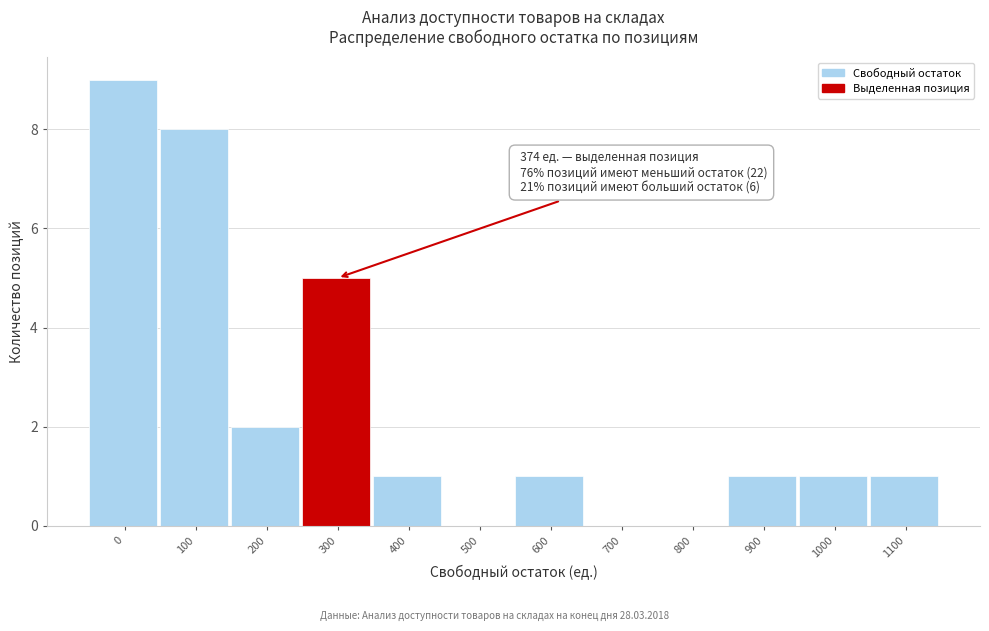

Reading left to right, what are all the values shown in this chart?

0=9	100=8	200=2	300=5	400=1	500=0	600=1	700=0	800=0	900=1	1000=1	1100=1